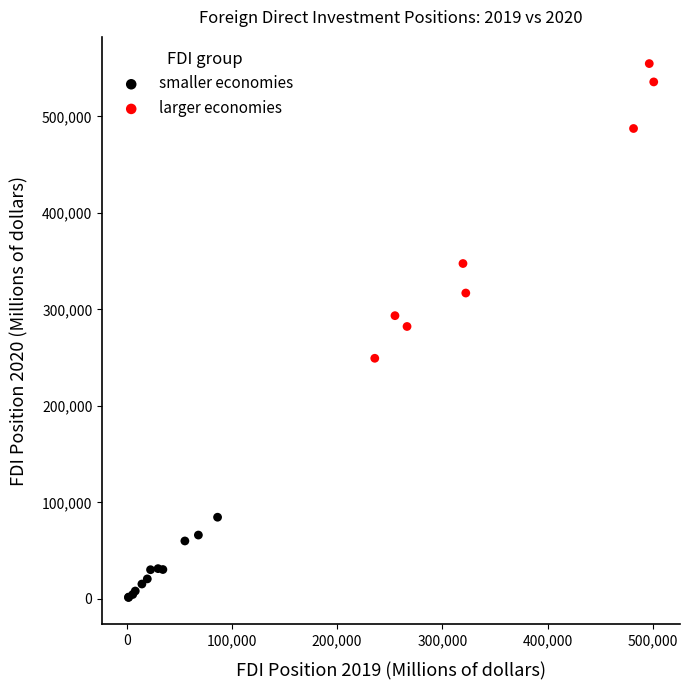

Which series has the widest spread of Y values?

larger economies